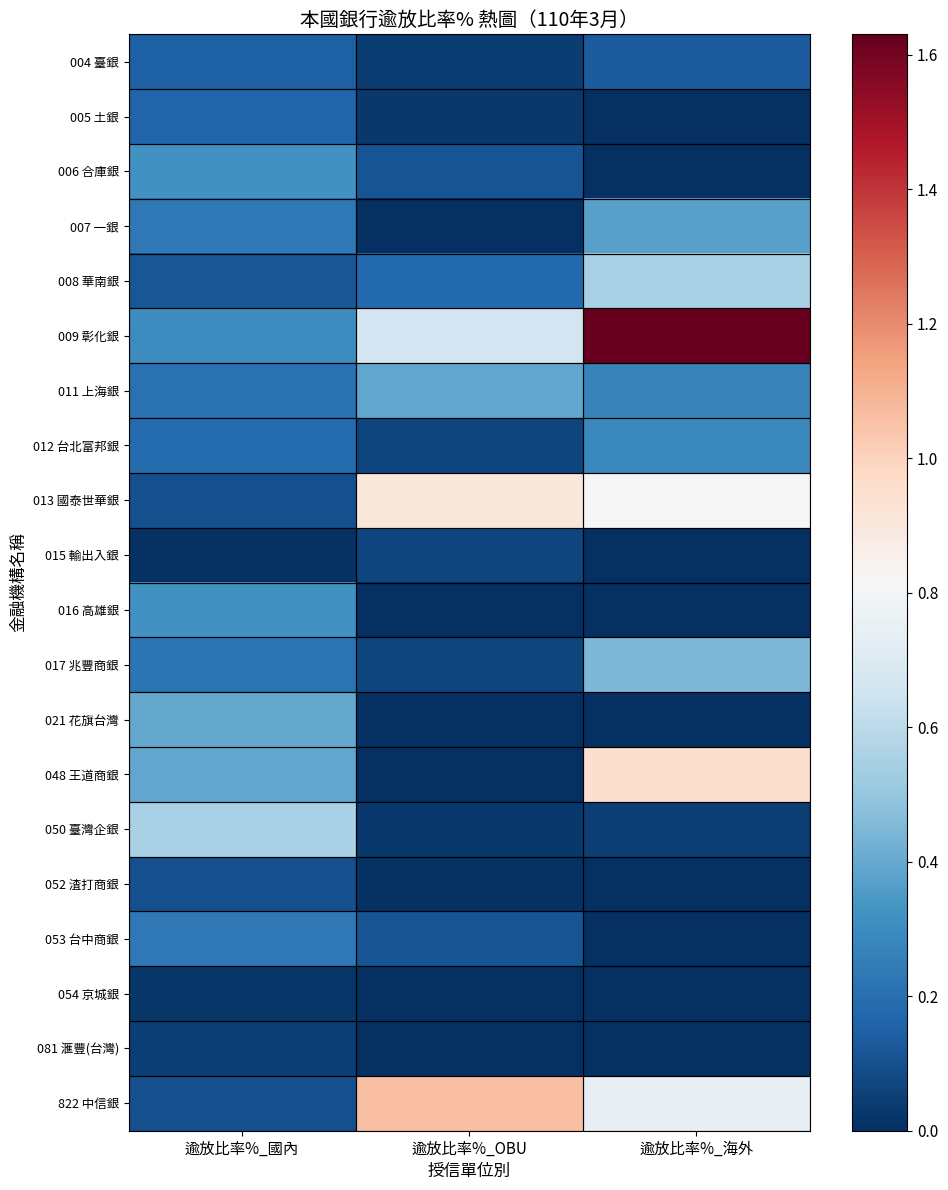

Reading right to left, what are all the values shown in this chart?

004 臺銀: 逾放比率%_海外=0.1	逾放比率%_OBU=0.0	逾放比率%_國內=0.1
005 土銀: 逾放比率%_海外=0.0	逾放比率%_OBU=0.0	逾放比率%_國內=0.2
006 合庫銀: 逾放比率%_海外=0.0	逾放比率%_OBU=0.1	逾放比率%_國內=0.3
007 一銀: 逾放比率%_海外=0.4	逾放比率%_OBU=0.0	逾放比率%_國內=0.2
008 華南銀: 逾放比率%_海外=0.6	逾放比率%_OBU=0.2	逾放比率%_國內=0.1
009 彰化銀: 逾放比率%_海外=1.6	逾放比率%_OBU=0.7	逾放比率%_國內=0.3
011 上海銀: 逾放比率%_海外=0.3	逾放比率%_OBU=0.4	逾放比率%_國內=0.2
012 台北富邦銀: 逾放比率%_海外=0.3	逾放比率%_OBU=0.1	逾放比率%_國內=0.2
013 國泰世華銀: 逾放比率%_海外=0.8	逾放比率%_OBU=0.9	逾放比率%_國內=0.1
015 輸出入銀: 逾放比率%_海外=0.0	逾放比率%_OBU=0.1	逾放比率%_國內=0.0
016 高雄銀: 逾放比率%_海外=0.0	逾放比率%_OBU=0.0	逾放比率%_國內=0.3
017 兆豐商銀: 逾放比率%_海外=0.5	逾放比率%_OBU=0.1	逾放比率%_國內=0.2
021 花旗台灣: 逾放比率%_海外=0.0	逾放比率%_OBU=0.0	逾放比率%_國內=0.4
048 王道商銀: 逾放比率%_海外=0.9	逾放比率%_OBU=0.0	逾放比率%_國內=0.4
050 臺灣企銀: 逾放比率%_海外=0.1	逾放比率%_OBU=0.0	逾放比率%_國內=0.6
052 渣打商銀: 逾放比率%_海外=0.0	逾放比率%_OBU=0.0	逾放比率%_國內=0.1
053 台中商銀: 逾放比率%_海外=0.0	逾放比率%_OBU=0.1	逾放比率%_國內=0.2
054 京城銀: 逾放比率%_海外=0.0	逾放比率%_OBU=0.0	逾放比率%_國內=0.0
081 滙豐(台灣): 逾放比率%_海外=0.0	逾放比率%_OBU=0.0	逾放比率%_國內=0.1
822 中信銀: 逾放比率%_海外=0.8	逾放比率%_OBU=1.1	逾放比率%_國內=0.1